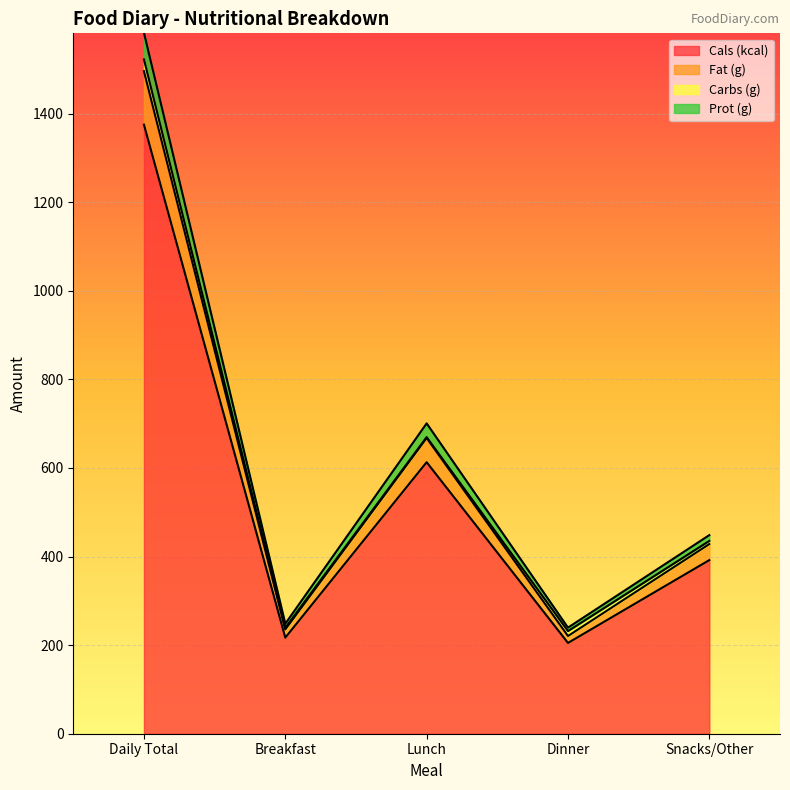

What is the lowest value of the Cals (kcal) series?

205.0